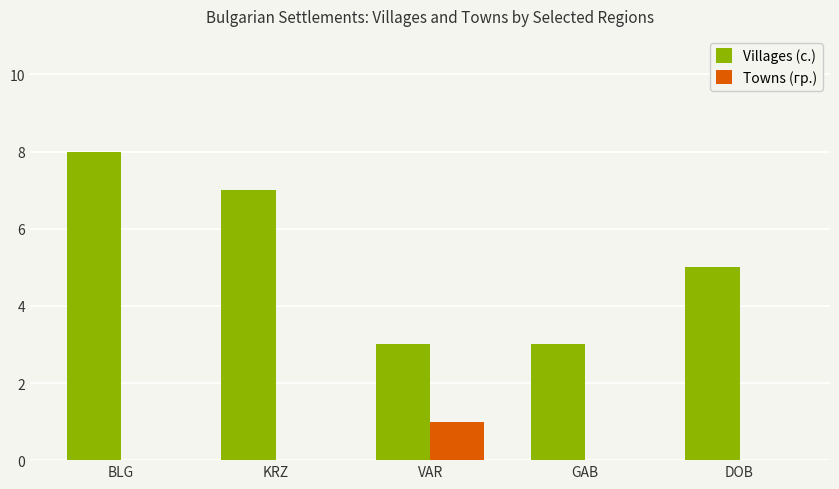

What is the sum of all Villages (с.) values?

26